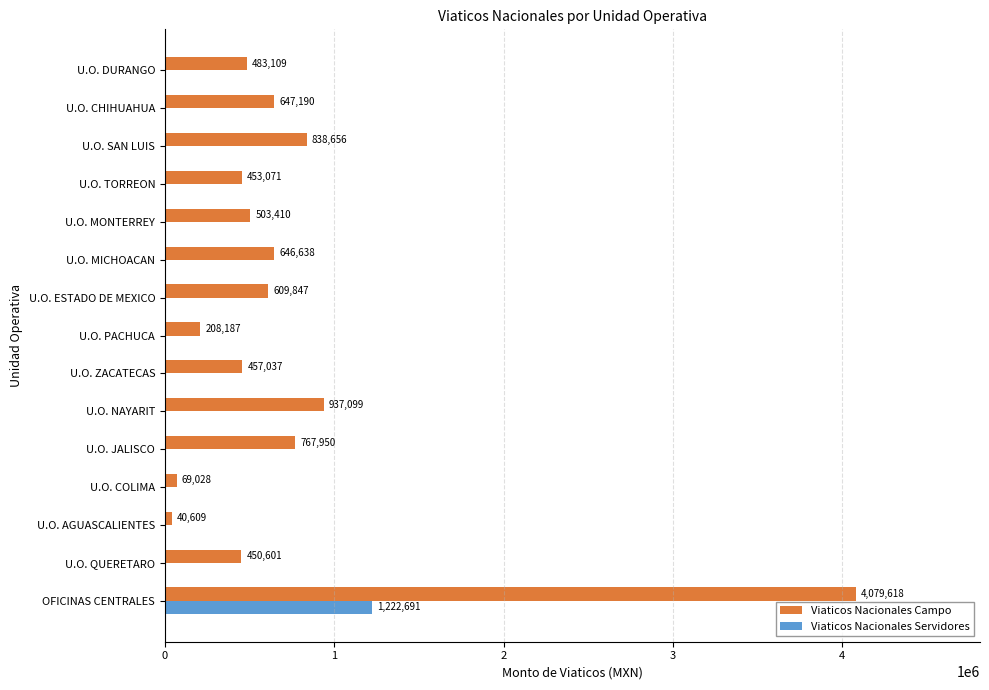

Which series has the largest total across all categories?

Viaticos Nacionales Campo